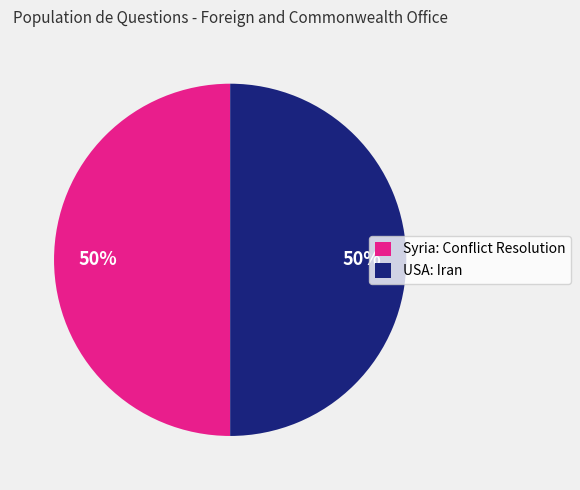

Combined, do Syria: Conflict Resolution and USA: Iran account for over 50%?

Yes